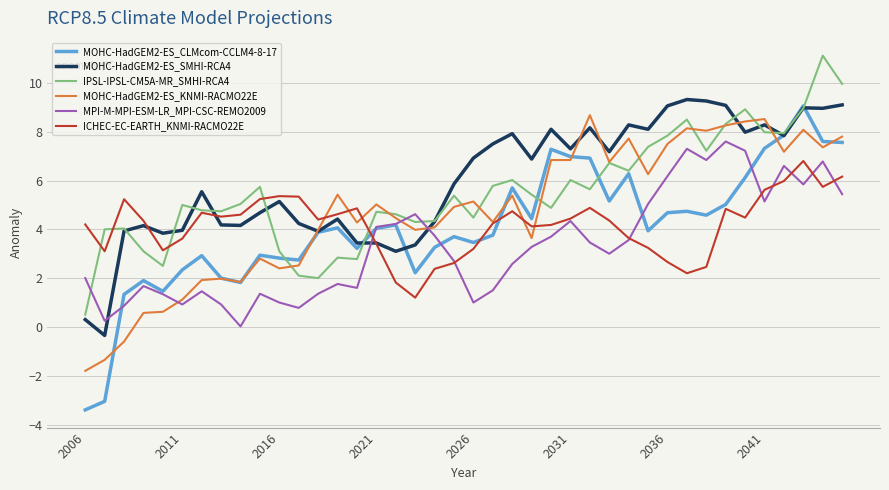

True or false: ICHEC-EC-EARTH_KNMI-RACMO22E and MOHC-HadGEM2-ES_CLMcom-CCLM4-8-17 cross at least once.

True